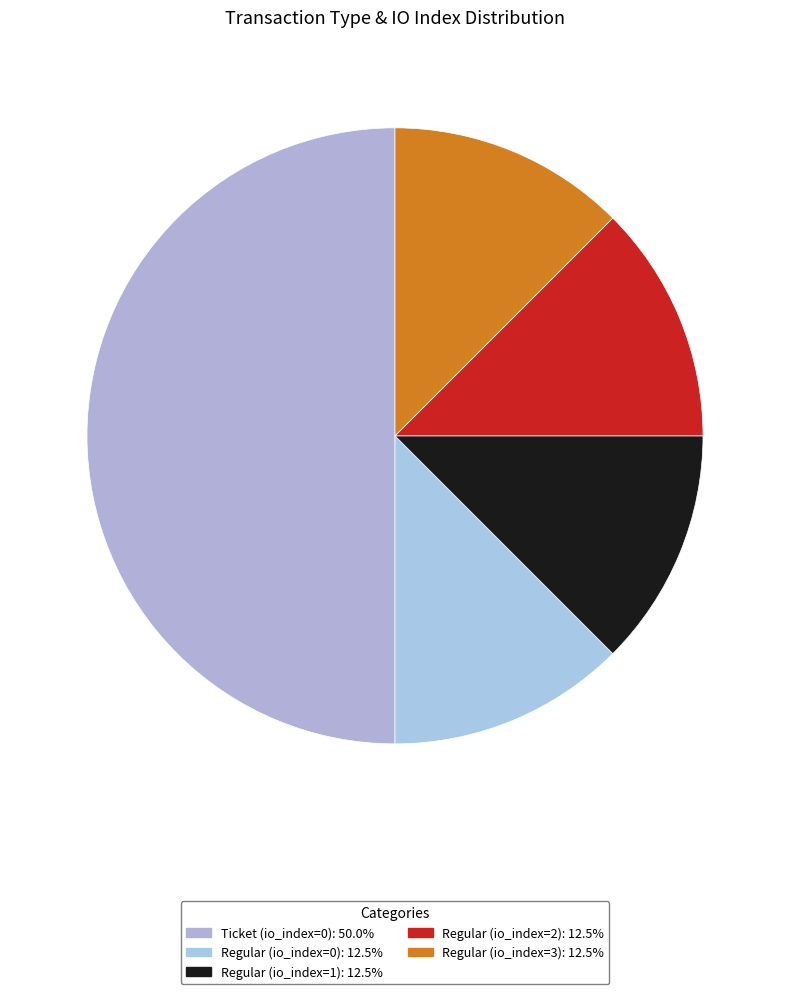

Which category has the smallest portion of the pie?

Regular (io_index=0)